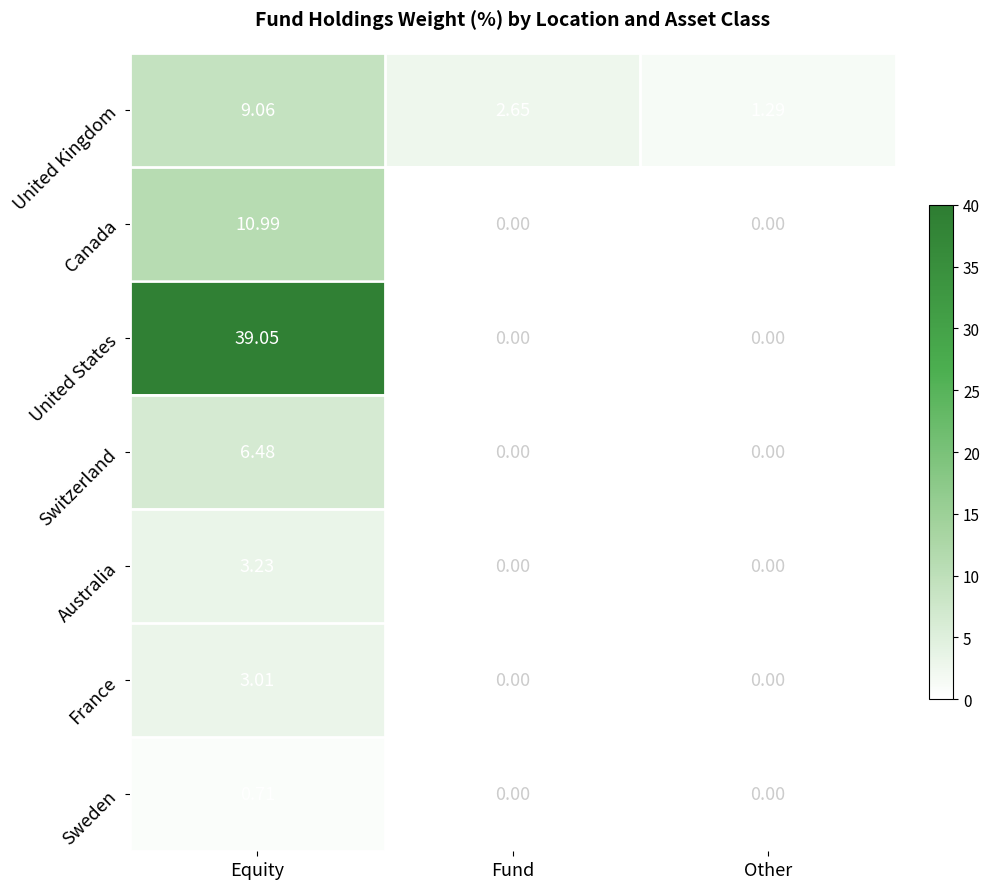

Which series changed the most between Equity and Other?

United States